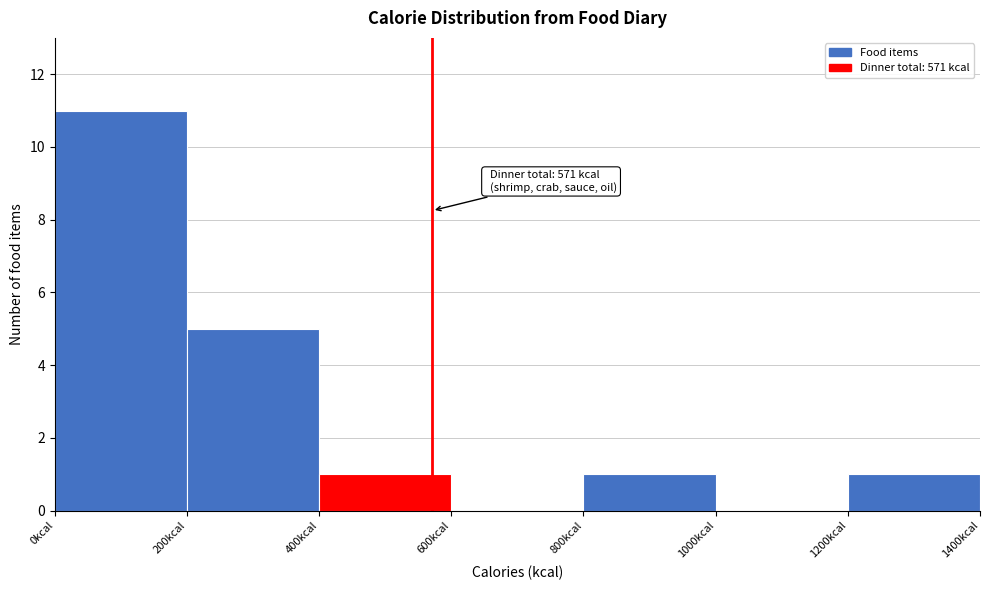

Over which range of the x-axis is the bar tallest?

0 to 200